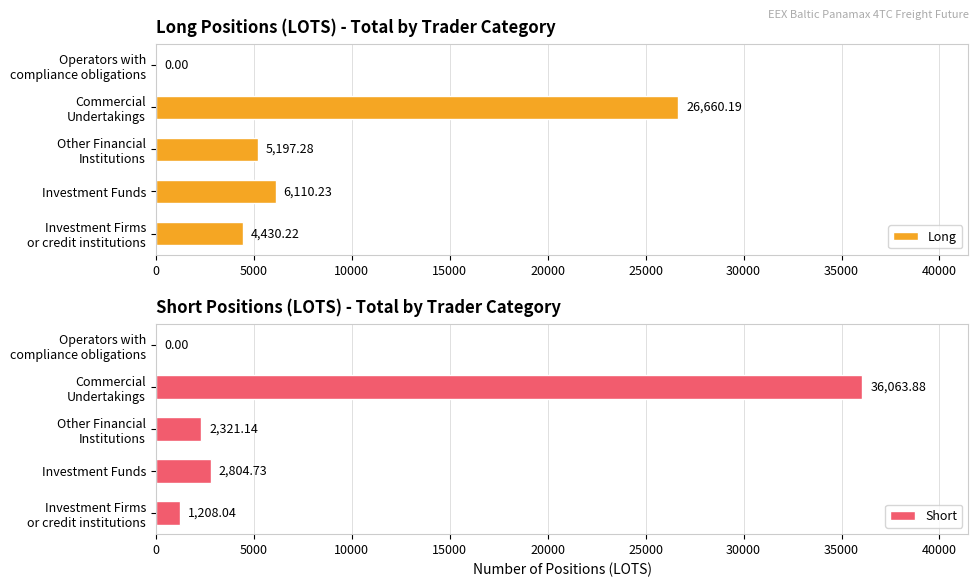

Reading left to right, extract all data points from this chart.

Long: 4430.2	6110.2	5197.3	26660.2	0.0
Short: 1208.0	2804.7	2321.1	36063.9	0.0